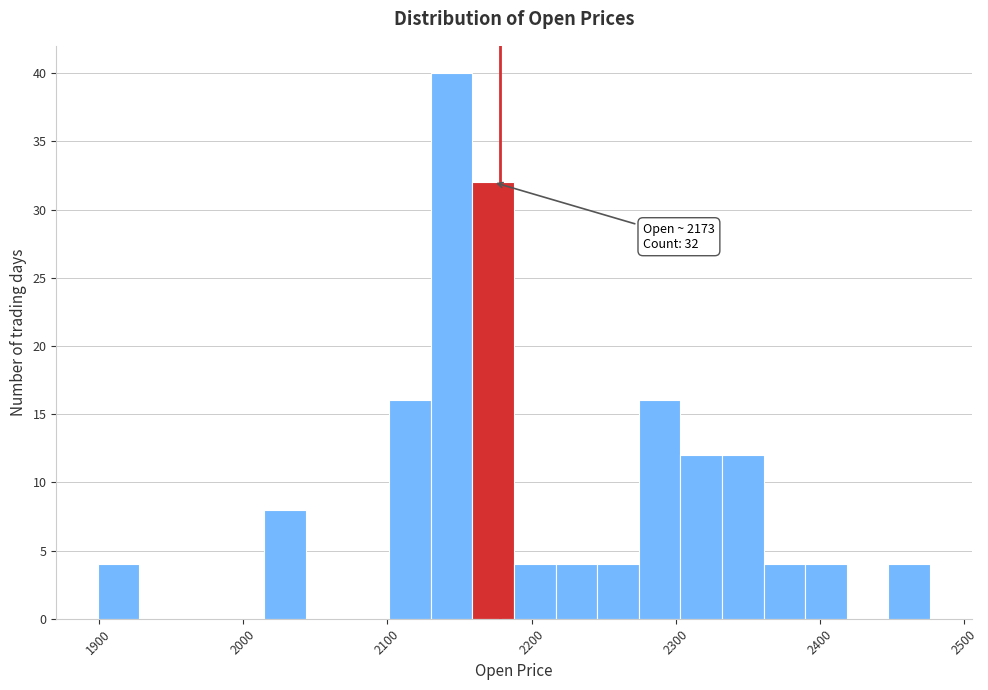

Around what value on the x-axis is the tallest bar? Give the approximate position of its centre, as read against the axis.

2140